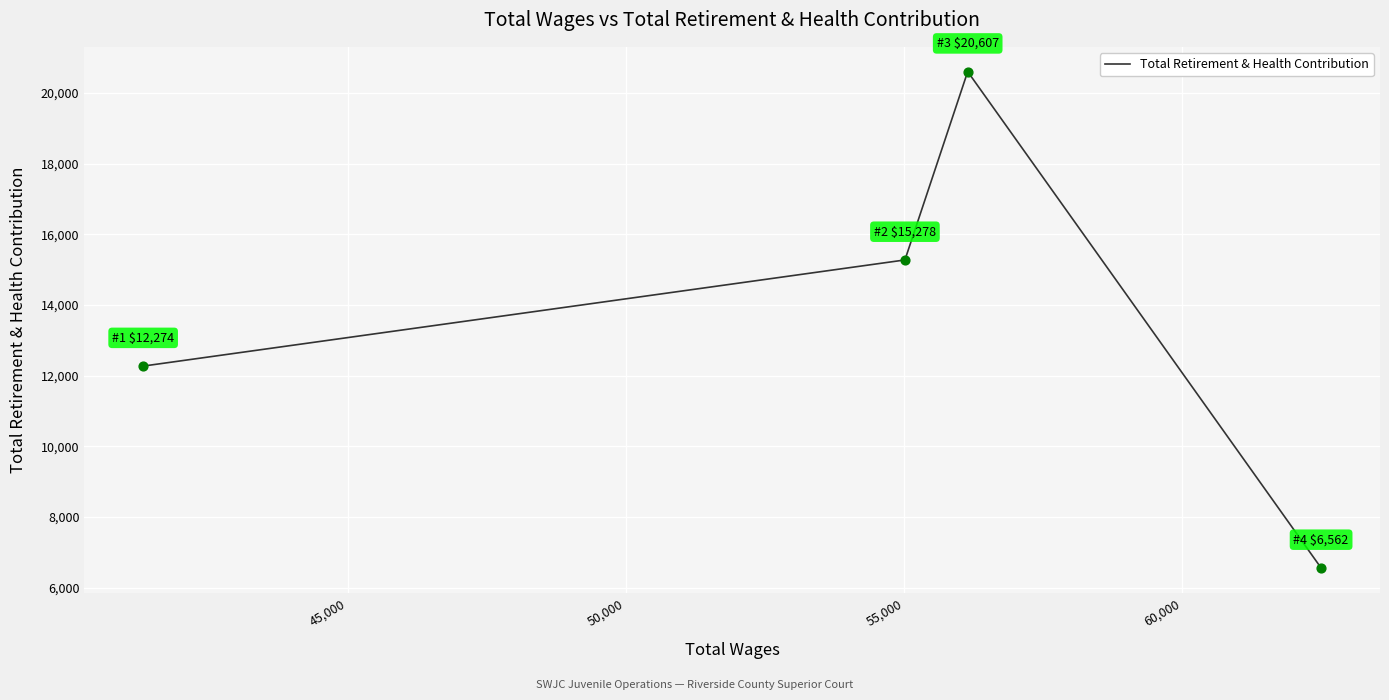

True or false: there are more than 1 points higher than both neighbors.

False